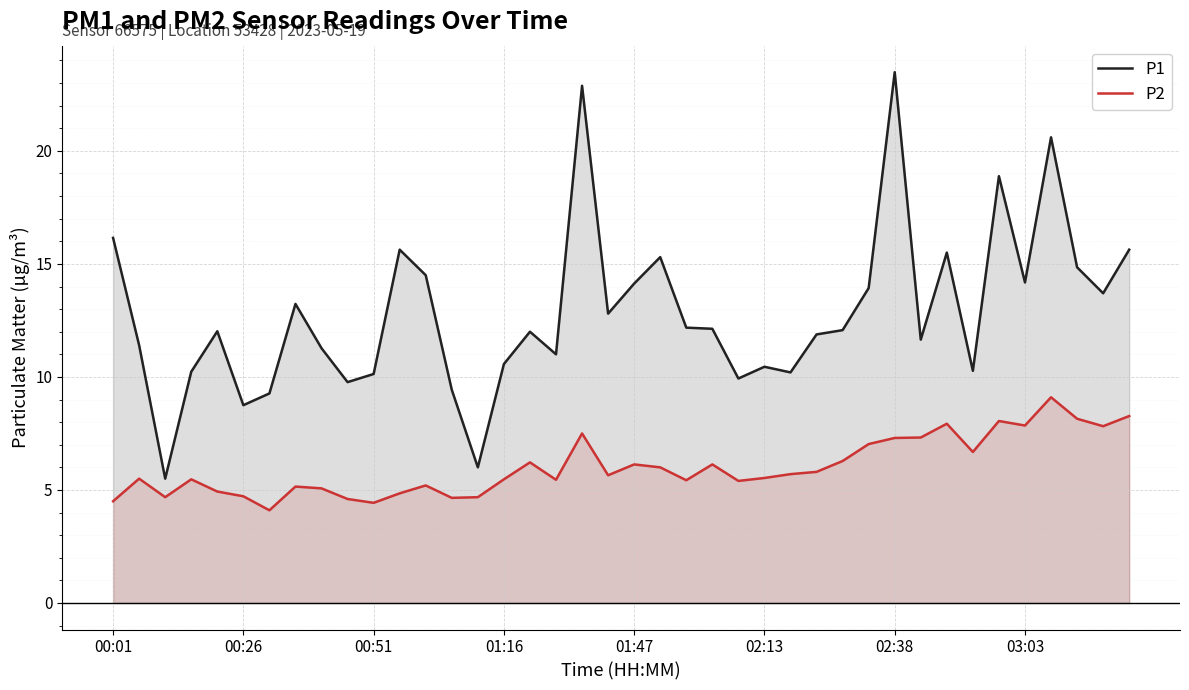

Which category has the highest value across all series?

02:38